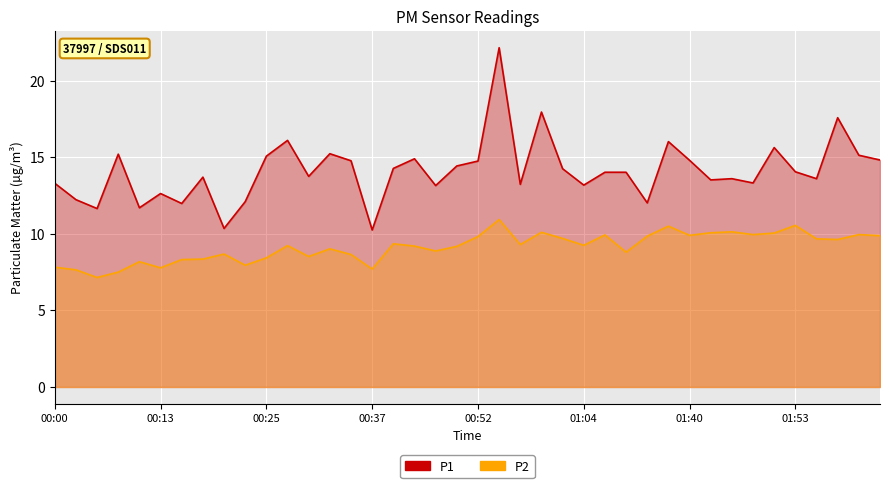

The P2 series shows 8.8 at 01:09. True or false?

True